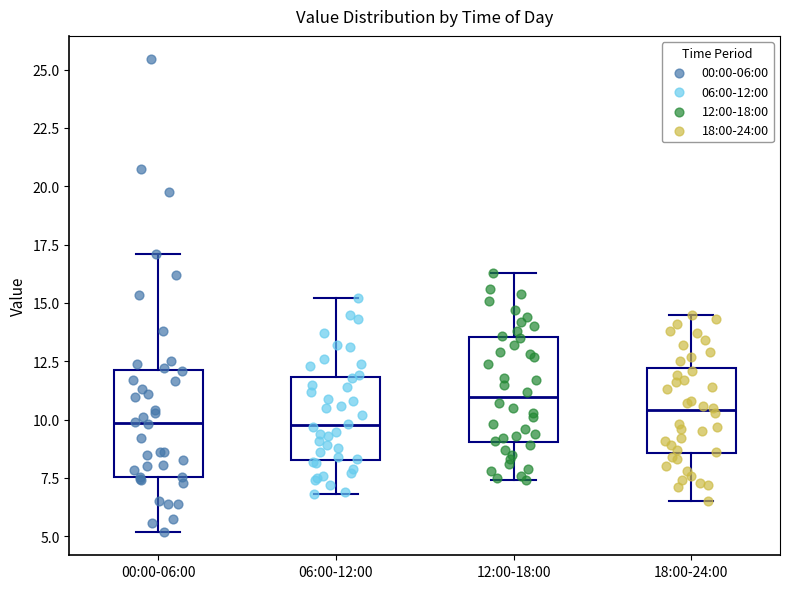

Which box's median line is the highest?

12:00-18:00